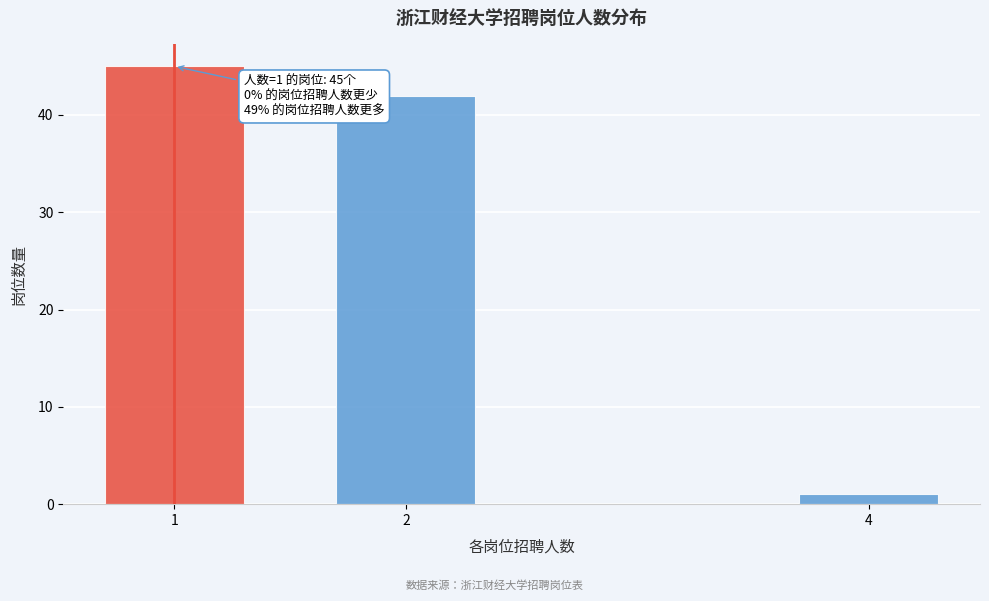

Reading left to right, list all the values displayed in this chart.

1=45	2=42	4=1